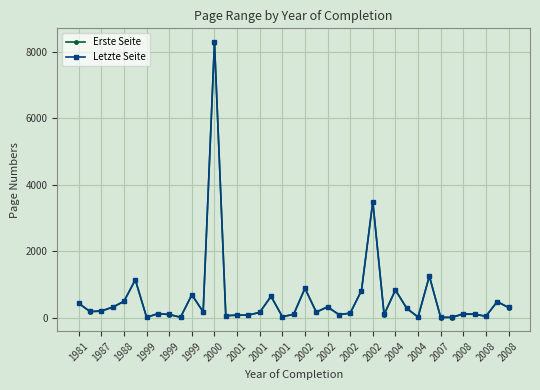

What is the maximum value for Erste Seite?

8276